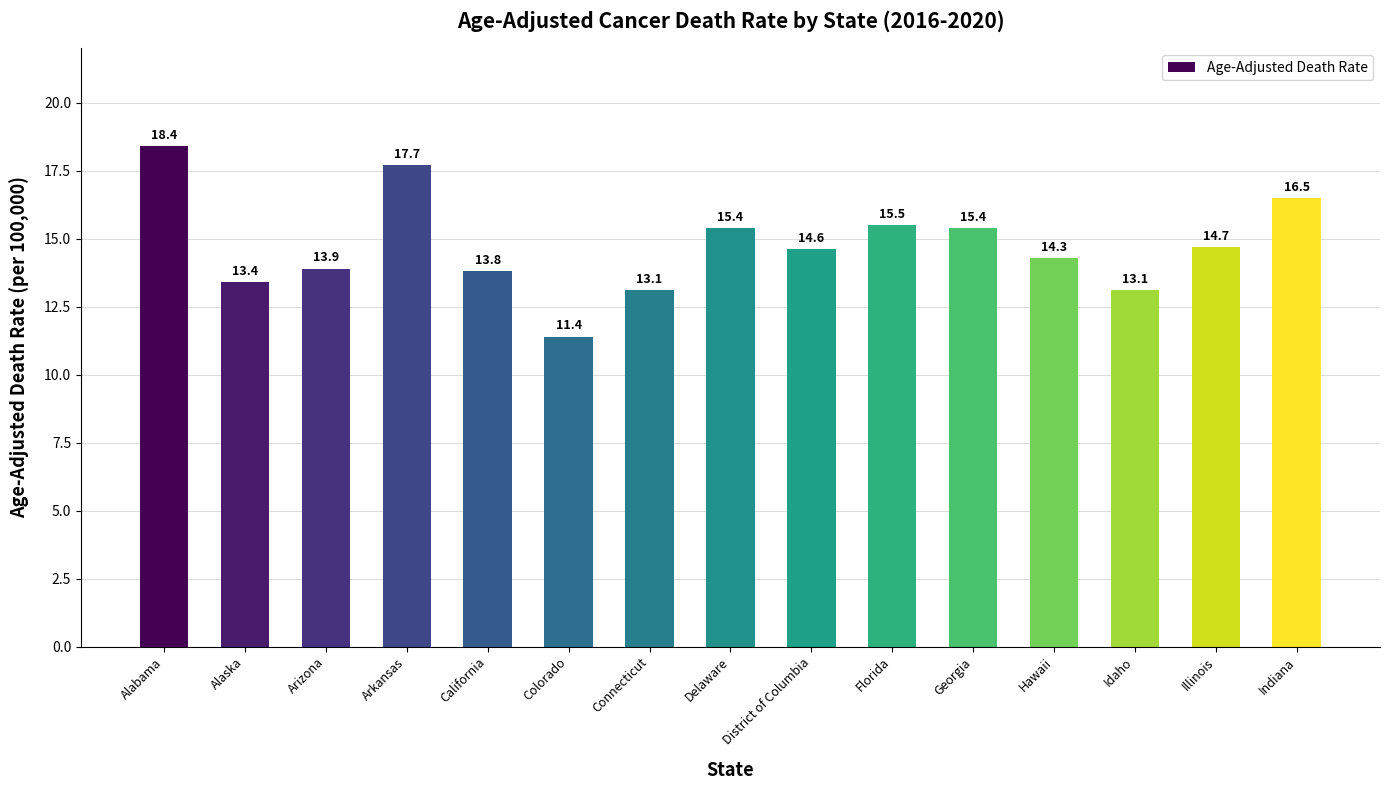

At which label does the data first exceed 14?

Alabama